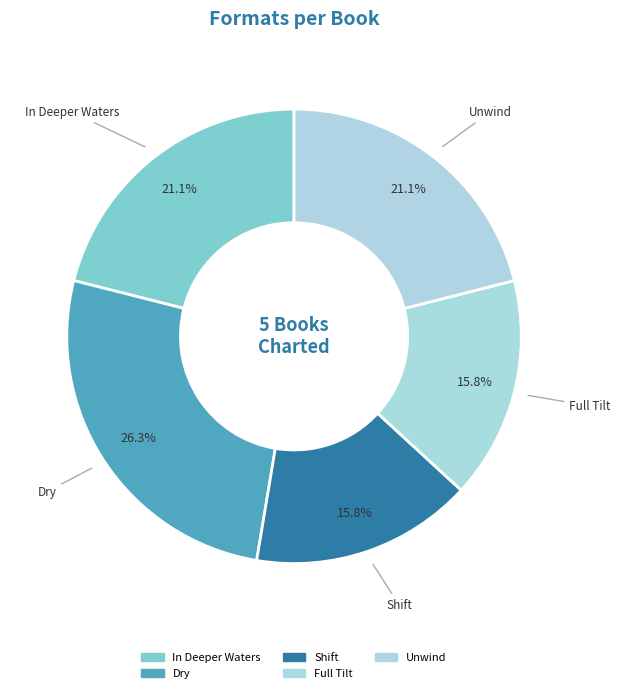

How many segments does this pie chart have?

5